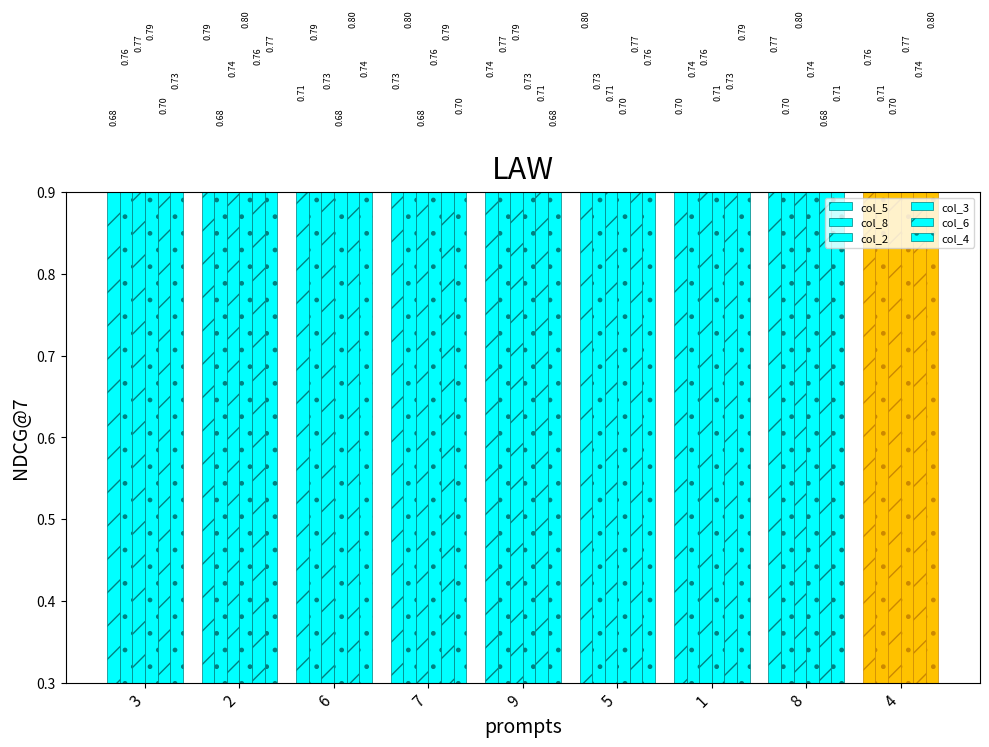

What is the difference between the second highest and second lowest values in the col_5 series?

0.1